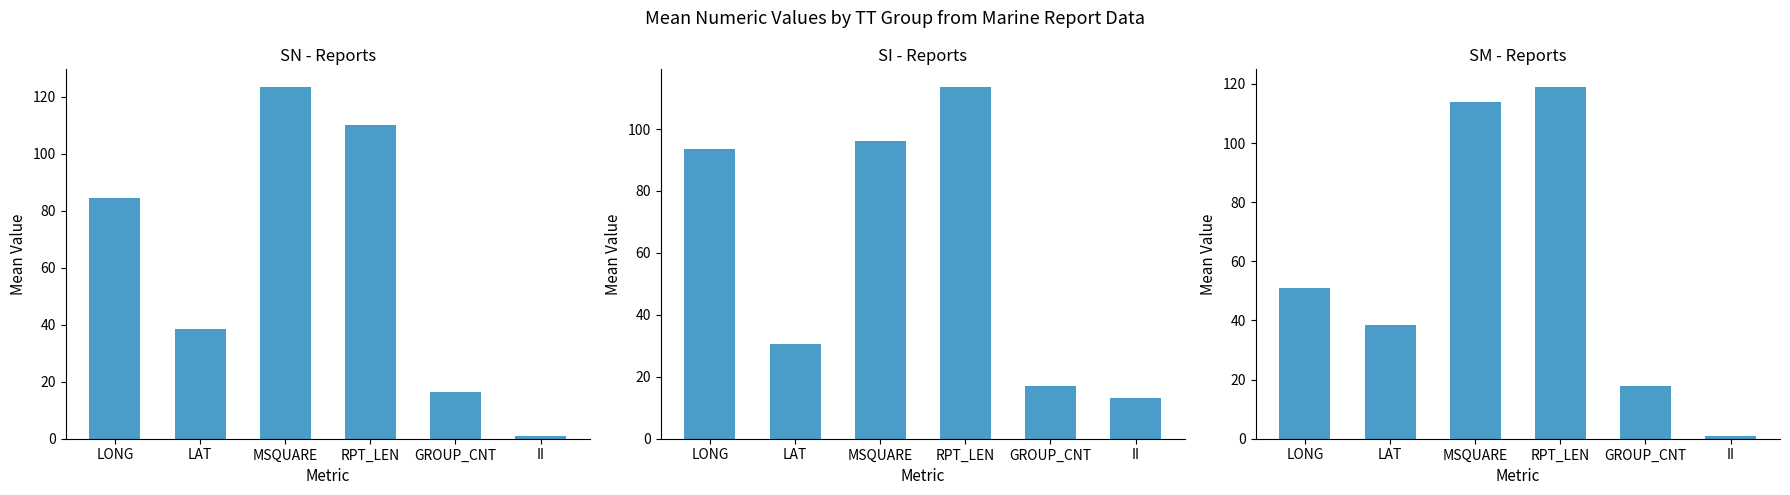

Rank the series by their average value, from lowest to highest.

SM, SI, SN